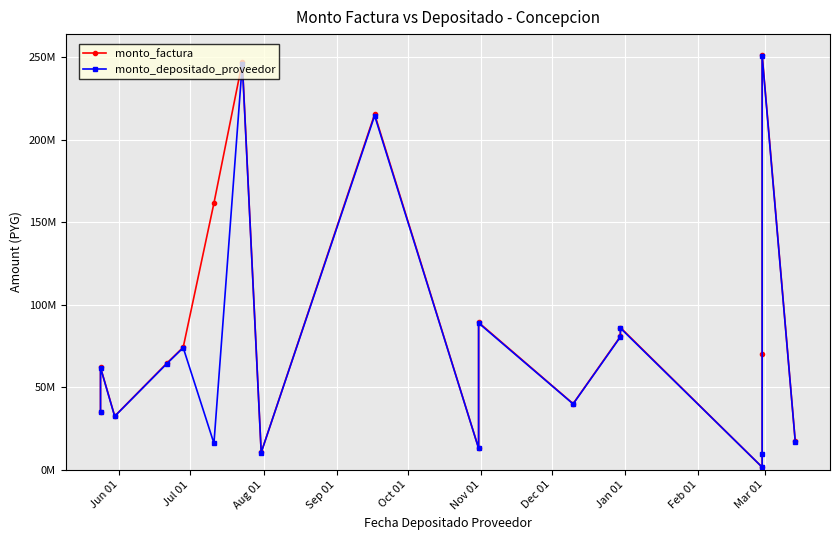

How many interior local peaks does the monto_depositado_proveedor series have?

7